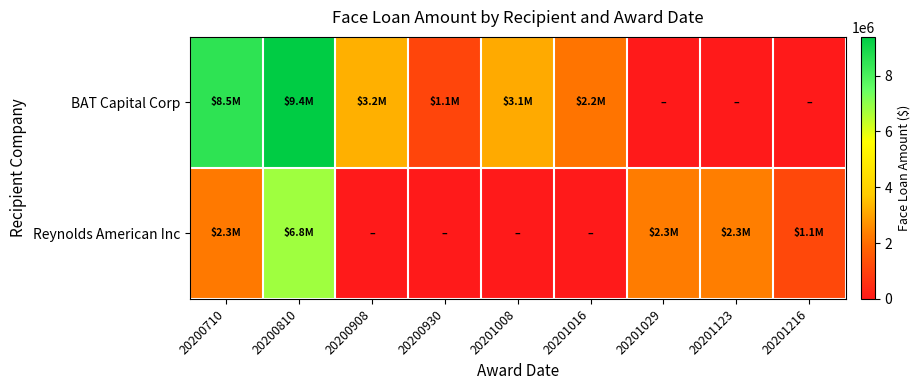

What is the difference between the highest and lowest values at 20201216?

1139661